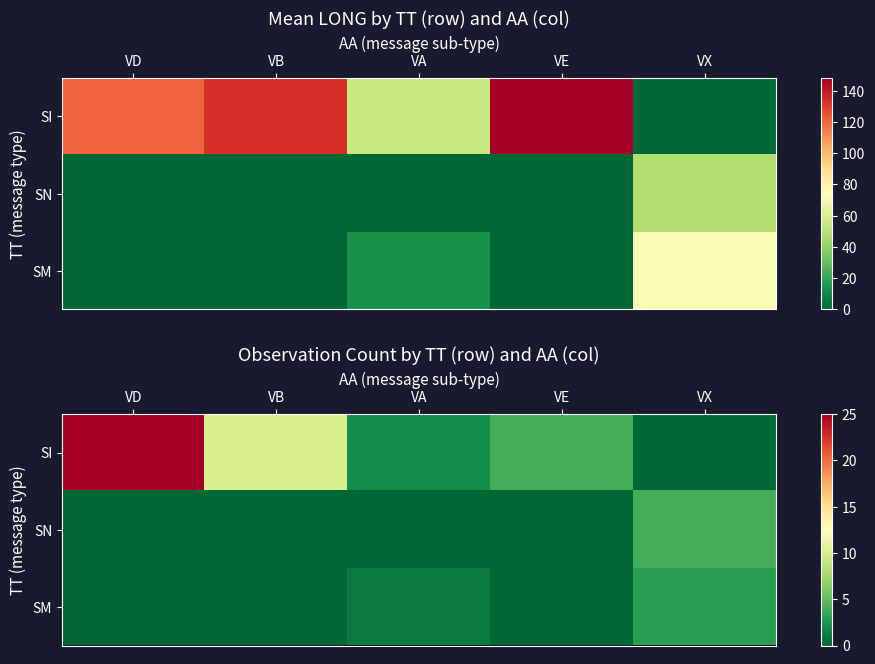

What is the difference between the second highest and minimum values in the SI series?

10